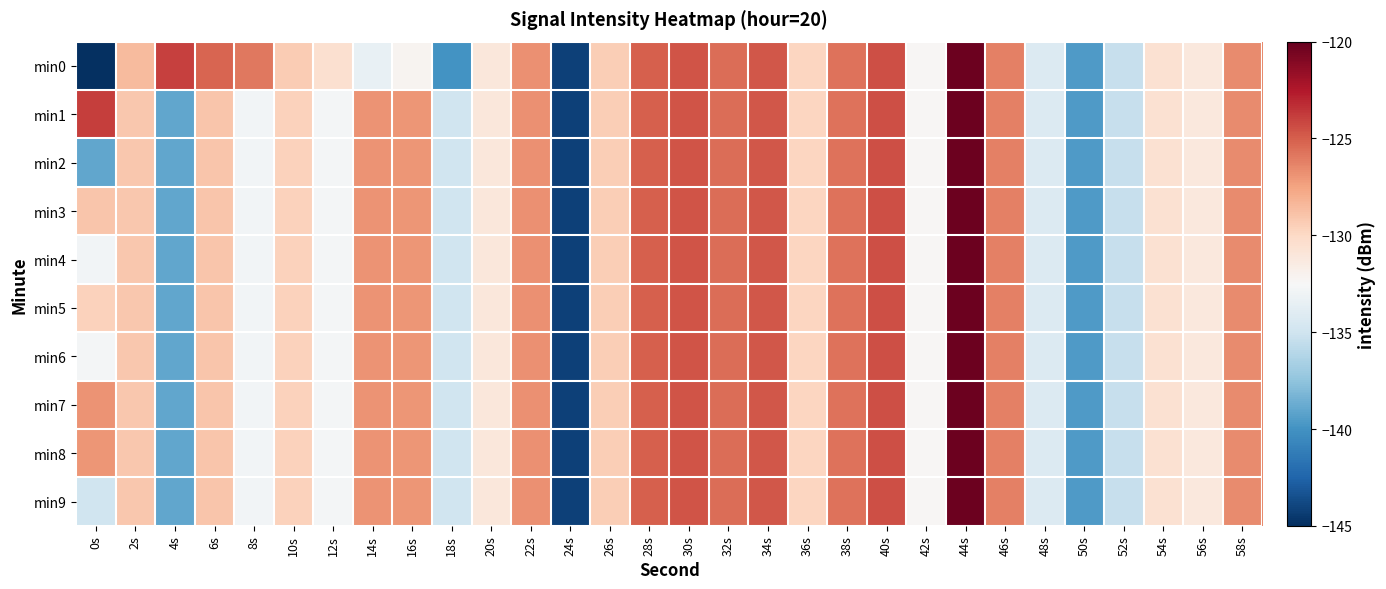

Reading left to right, transcribe all the data shown in this chart.

min0: 0s=-215.8	2s=-128.6	4s=-123.9	6s=-125.2	8s=-126.0	10s=-129.4	12s=-130.5	14s=-133.4	16s=-132.2	18s=-140.0	20s=-131.0	22s=-126.8	24s=-144.1	26s=-129.4	28s=-125.0	30s=-124.7	32s=-125.5	34s=-124.7	36s=-129.8	38s=-125.7	40s=-124.4	42s=-132.4	44s=-120.2	46s=-126.2	48s=-134.2	50s=-139.6	52s=-135.4	54s=-130.6	56s=-131.2	58s=-126.6
min1: 0s=-123.8	2s=-129.1	4s=-139.0	6s=-129.1	8s=-132.8	10s=-129.6	12s=-132.8	14s=-126.8	16s=-127.0	18s=-135.0	20s=-131.0	22s=-126.8	24s=-144.1	26s=-129.4	28s=-125.0	30s=-124.7	32s=-125.5	34s=-124.7	36s=-129.8	38s=-125.7	40s=-124.4	42s=-132.4	44s=-120.2	46s=-126.2	48s=-134.2	50s=-139.6	52s=-135.4	54s=-130.6	56s=-131.2	58s=-126.6
min2: 0s=-139.0	2s=-129.1	4s=-139.0	6s=-129.1	8s=-132.8	10s=-129.6	12s=-132.8	14s=-126.8	16s=-127.0	18s=-135.0	20s=-131.0	22s=-126.8	24s=-144.1	26s=-129.4	28s=-125.0	30s=-124.7	32s=-125.5	34s=-124.7	36s=-129.8	38s=-125.7	40s=-124.4	42s=-132.4	44s=-120.2	46s=-126.2	48s=-134.2	50s=-139.6	52s=-135.4	54s=-130.6	56s=-131.2	58s=-126.6
min3: 0s=-129.1	2s=-129.1	4s=-139.0	6s=-129.1	8s=-132.8	10s=-129.6	12s=-132.8	14s=-126.8	16s=-127.0	18s=-135.0	20s=-131.0	22s=-126.8	24s=-144.1	26s=-129.4	28s=-125.0	30s=-124.7	32s=-125.5	34s=-124.7	36s=-129.8	38s=-125.7	40s=-124.4	42s=-132.4	44s=-120.2	46s=-126.2	48s=-134.2	50s=-139.6	52s=-135.4	54s=-130.6	56s=-131.2	58s=-126.6
min4: 0s=-132.8	2s=-129.1	4s=-139.0	6s=-129.1	8s=-132.8	10s=-129.6	12s=-132.8	14s=-126.8	16s=-127.0	18s=-135.0	20s=-131.0	22s=-126.8	24s=-144.1	26s=-129.4	28s=-125.0	30s=-124.7	32s=-125.5	34s=-124.7	36s=-129.8	38s=-125.7	40s=-124.4	42s=-132.4	44s=-120.2	46s=-126.2	48s=-134.2	50s=-139.6	52s=-135.4	54s=-130.6	56s=-131.2	58s=-126.6
min5: 0s=-129.6	2s=-129.1	4s=-139.0	6s=-129.1	8s=-132.8	10s=-129.6	12s=-132.8	14s=-126.8	16s=-127.0	18s=-135.0	20s=-131.0	22s=-126.8	24s=-144.1	26s=-129.4	28s=-125.0	30s=-124.7	32s=-125.5	34s=-124.7	36s=-129.8	38s=-125.7	40s=-124.4	42s=-132.4	44s=-120.2	46s=-126.2	48s=-134.2	50s=-139.6	52s=-135.4	54s=-130.6	56s=-131.2	58s=-126.6
min6: 0s=-132.8	2s=-129.1	4s=-139.0	6s=-129.1	8s=-132.8	10s=-129.6	12s=-132.8	14s=-126.8	16s=-127.0	18s=-135.0	20s=-131.0	22s=-126.8	24s=-144.1	26s=-129.4	28s=-125.0	30s=-124.7	32s=-125.5	34s=-124.7	36s=-129.8	38s=-125.7	40s=-124.4	42s=-132.4	44s=-120.2	46s=-126.2	48s=-134.2	50s=-139.6	52s=-135.4	54s=-130.6	56s=-131.2	58s=-126.6
min7: 0s=-126.8	2s=-129.1	4s=-139.0	6s=-129.1	8s=-132.8	10s=-129.6	12s=-132.8	14s=-126.8	16s=-127.0	18s=-135.0	20s=-131.0	22s=-126.8	24s=-144.1	26s=-129.4	28s=-125.0	30s=-124.7	32s=-125.5	34s=-124.7	36s=-129.8	38s=-125.7	40s=-124.4	42s=-132.4	44s=-120.2	46s=-126.2	48s=-134.2	50s=-139.6	52s=-135.4	54s=-130.6	56s=-131.2	58s=-126.6
min8: 0s=-127.0	2s=-129.1	4s=-139.0	6s=-129.1	8s=-132.8	10s=-129.6	12s=-132.8	14s=-126.8	16s=-127.0	18s=-135.0	20s=-131.0	22s=-126.8	24s=-144.1	26s=-129.4	28s=-125.0	30s=-124.7	32s=-125.5	34s=-124.7	36s=-129.8	38s=-125.7	40s=-124.4	42s=-132.4	44s=-120.2	46s=-126.2	48s=-134.2	50s=-139.6	52s=-135.4	54s=-130.6	56s=-131.2	58s=-126.6
min9: 0s=-135.0	2s=-129.1	4s=-139.0	6s=-129.1	8s=-132.8	10s=-129.6	12s=-132.8	14s=-126.8	16s=-127.0	18s=-135.0	20s=-131.0	22s=-126.8	24s=-144.1	26s=-129.4	28s=-125.0	30s=-124.7	32s=-125.5	34s=-124.7	36s=-129.8	38s=-125.7	40s=-124.4	42s=-132.4	44s=-120.2	46s=-126.2	48s=-134.2	50s=-139.6	52s=-135.4	54s=-130.6	56s=-131.2	58s=-126.6